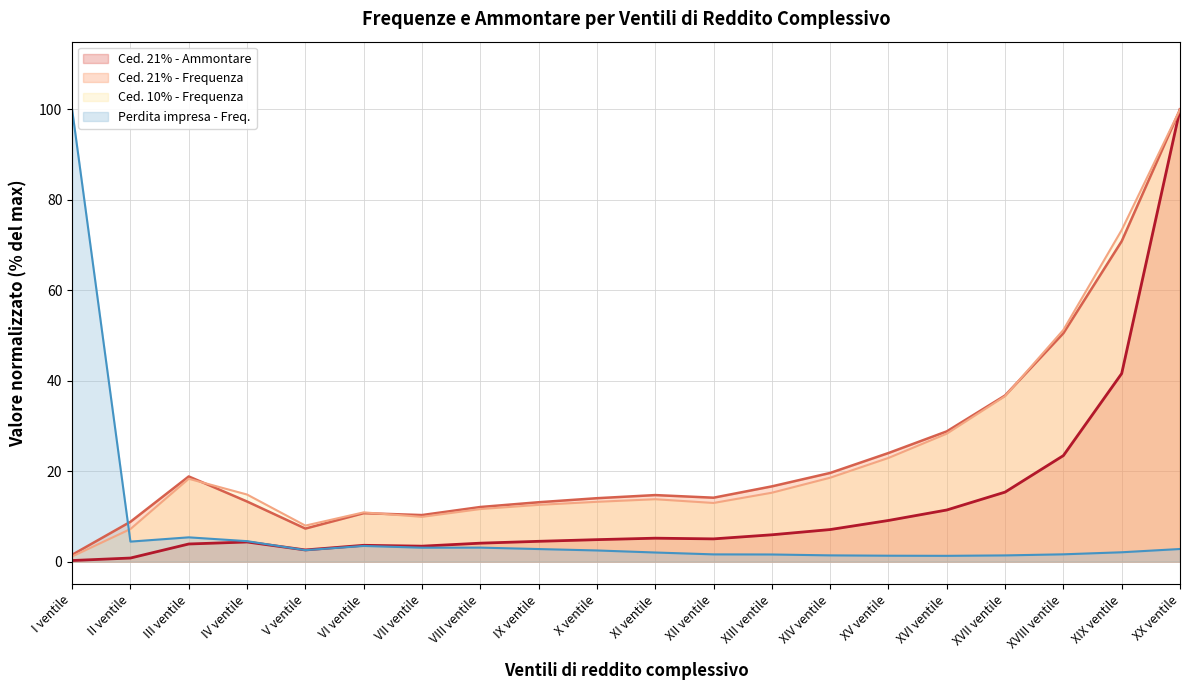

In Perdita impresa - Frequenza, how many points are lower than both neighbors (excluding endpoints)?

4